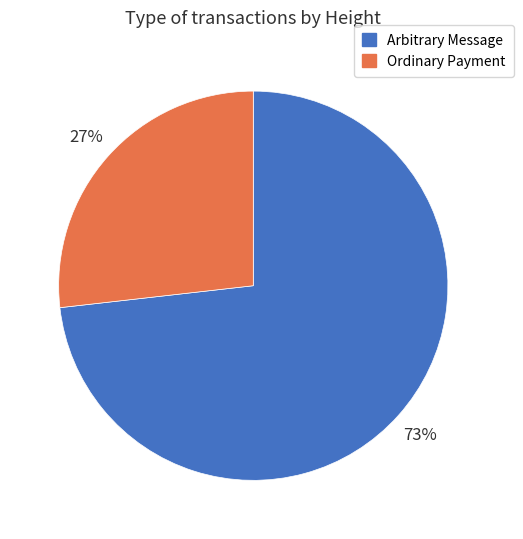

Is it true that Arbitrary Message is 68% of the pie?

False